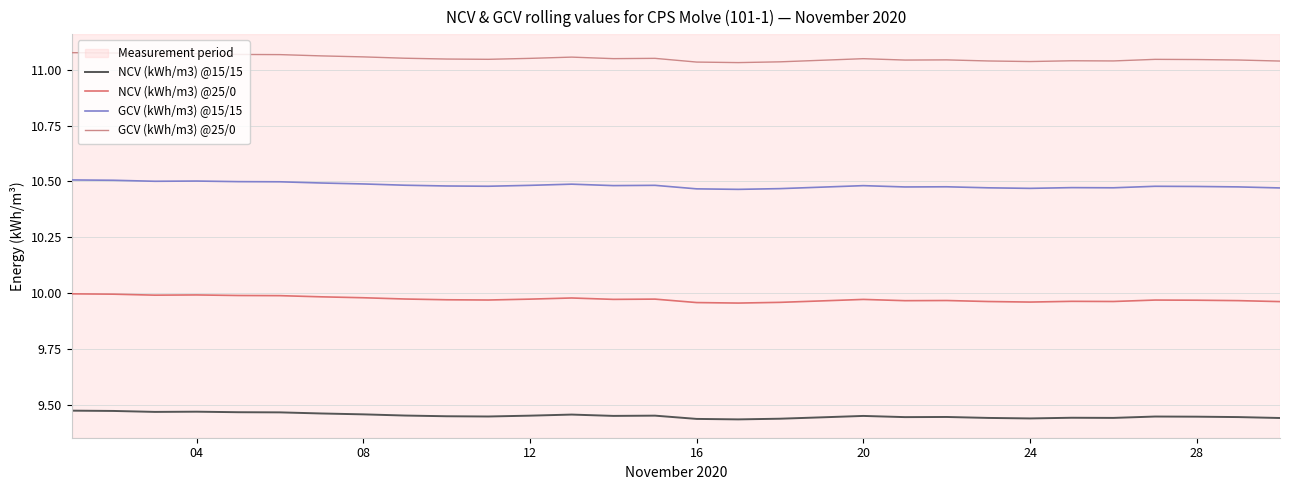

How many lines are shown in the chart?

4